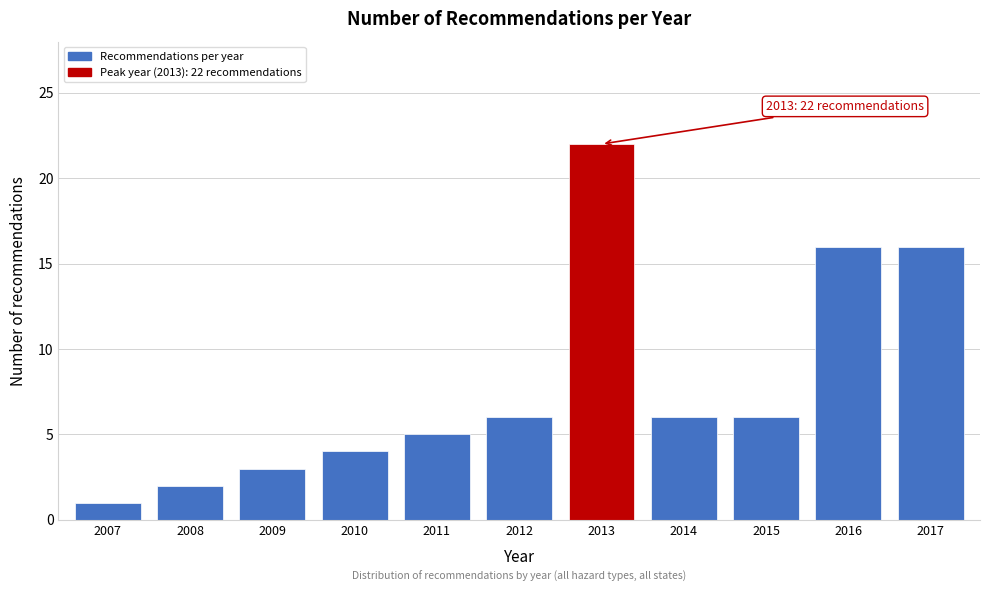

Reading right to left, what are all the values shown in this chart?

2017=16	2016=16	2015=6	2014=6	2013=22	2012=6	2011=5	2010=4	2009=3	2008=2	2007=1